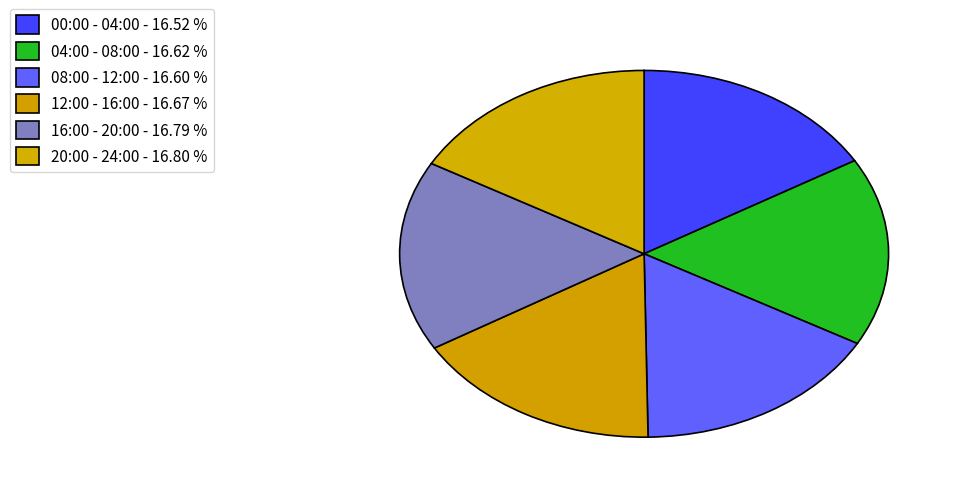

How many slices are in this pie chart?

6